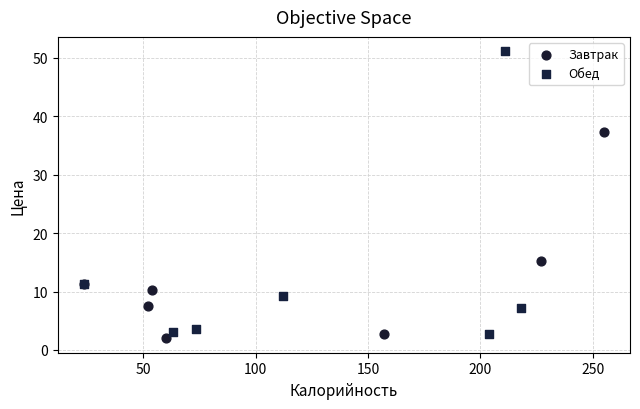

Which series reaches the maximum Y coordinate?

Обед